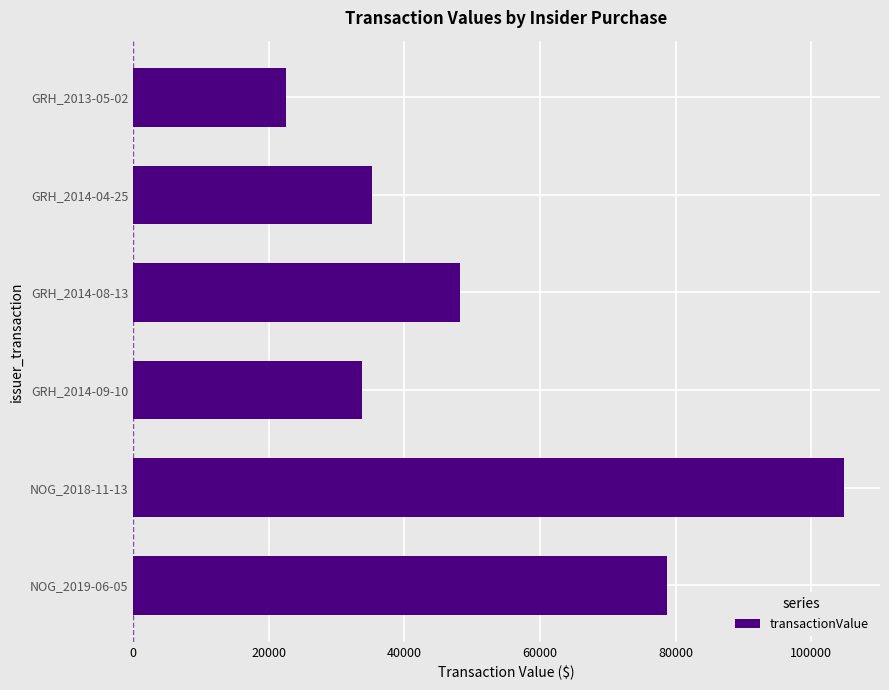

Reading bottom to top, list all the values displayed in this chart.

78800	104892	33772	48265	35226	22598